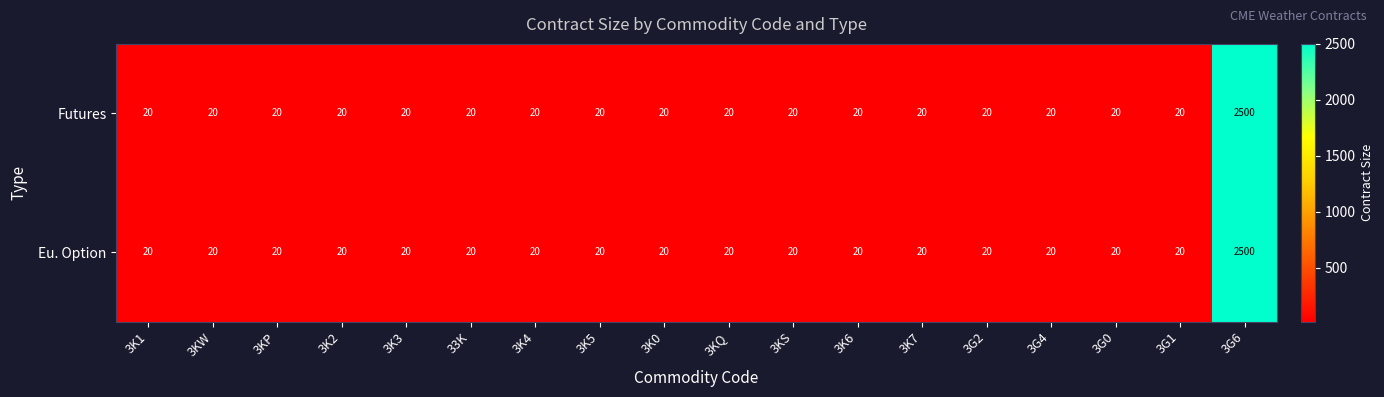

What is the difference between the maximum and minimum values in the Eu. Option series?

2480